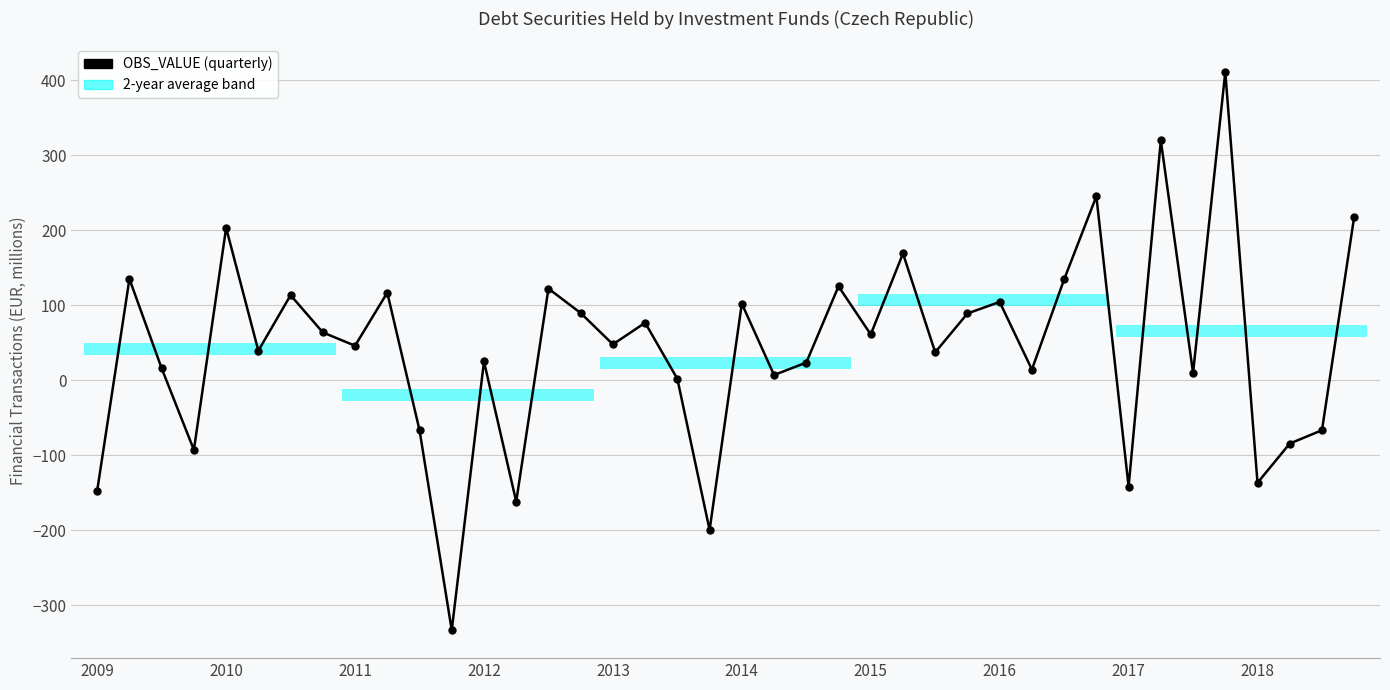

Does the chart display data point markers on the line(s)?

Yes